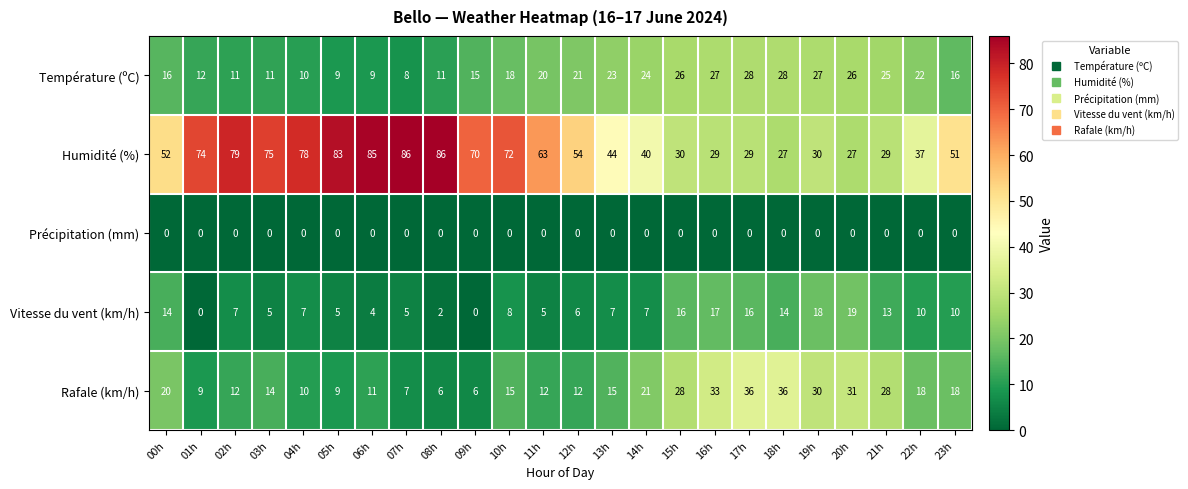

What is the average value of the Vitesse du vent (km/h) series?

9